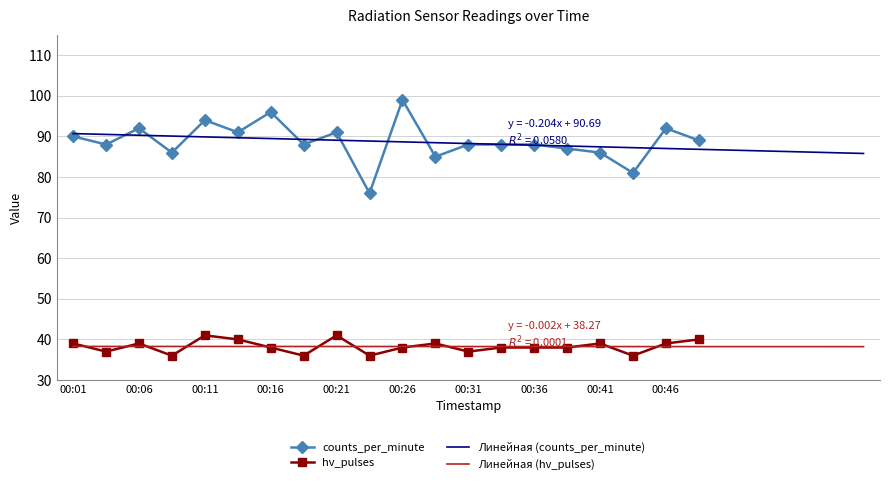

How many values in the hv_pulses series exceed 38?

9